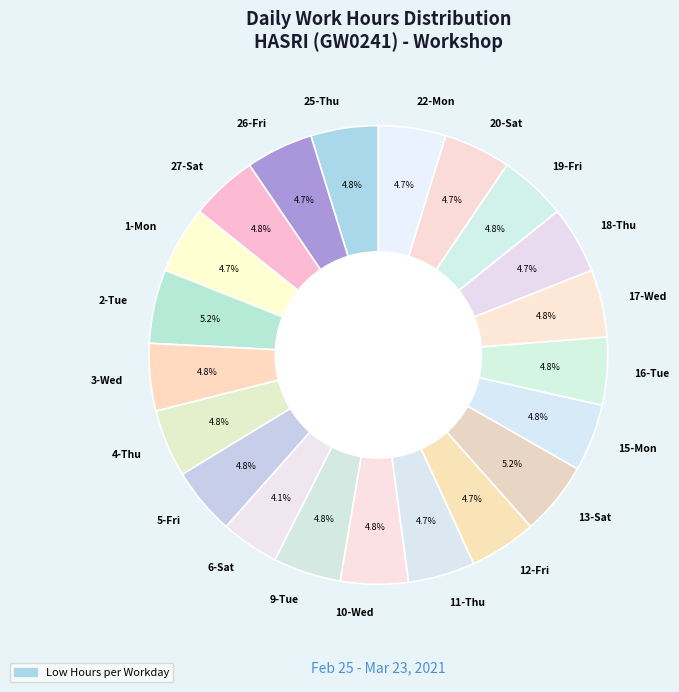

To the nearest percent, what percentage of the pie is 25-Thu?

5%